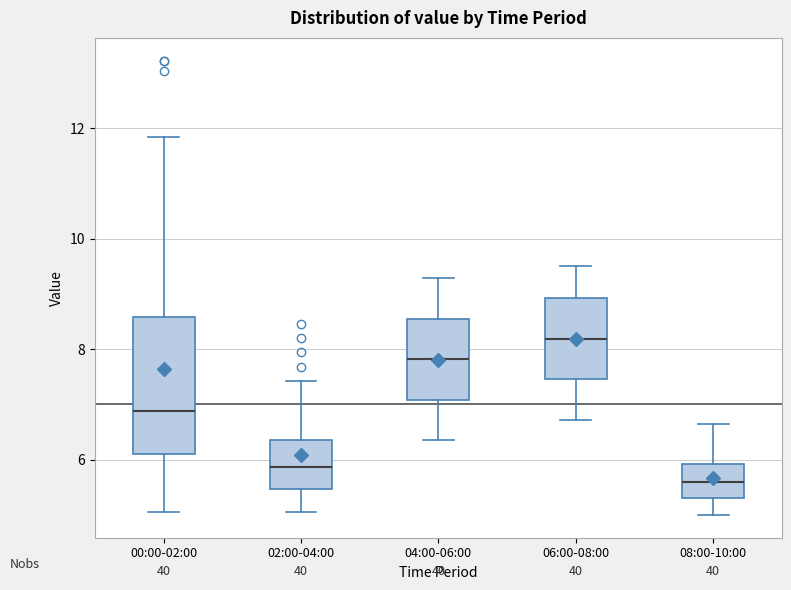

Reading left to right, transcribe this box plot: for each box, give where its median line is, the range the box spans, and where its two whiskers end, as read against the y-axis. The values are not printed on the chart, so give them approximately, as read against the axis.

00:00-02:00: median 6.8, box 6.2 to 8.6, whiskers 5.0 to 11.8
02:00-04:00: median 5.8, box 5.4 to 6.4, whiskers 5.0 to 7.4
04:00-06:00: median 7.8, box 7.0 to 8.6, whiskers 6.4 to 9.2
06:00-08:00: median 8.2, box 7.4 to 9.0, whiskers 6.8 to 9.6
08:00-10:00: median 5.6, box 5.4 to 6.0, whiskers 5.0 to 6.6